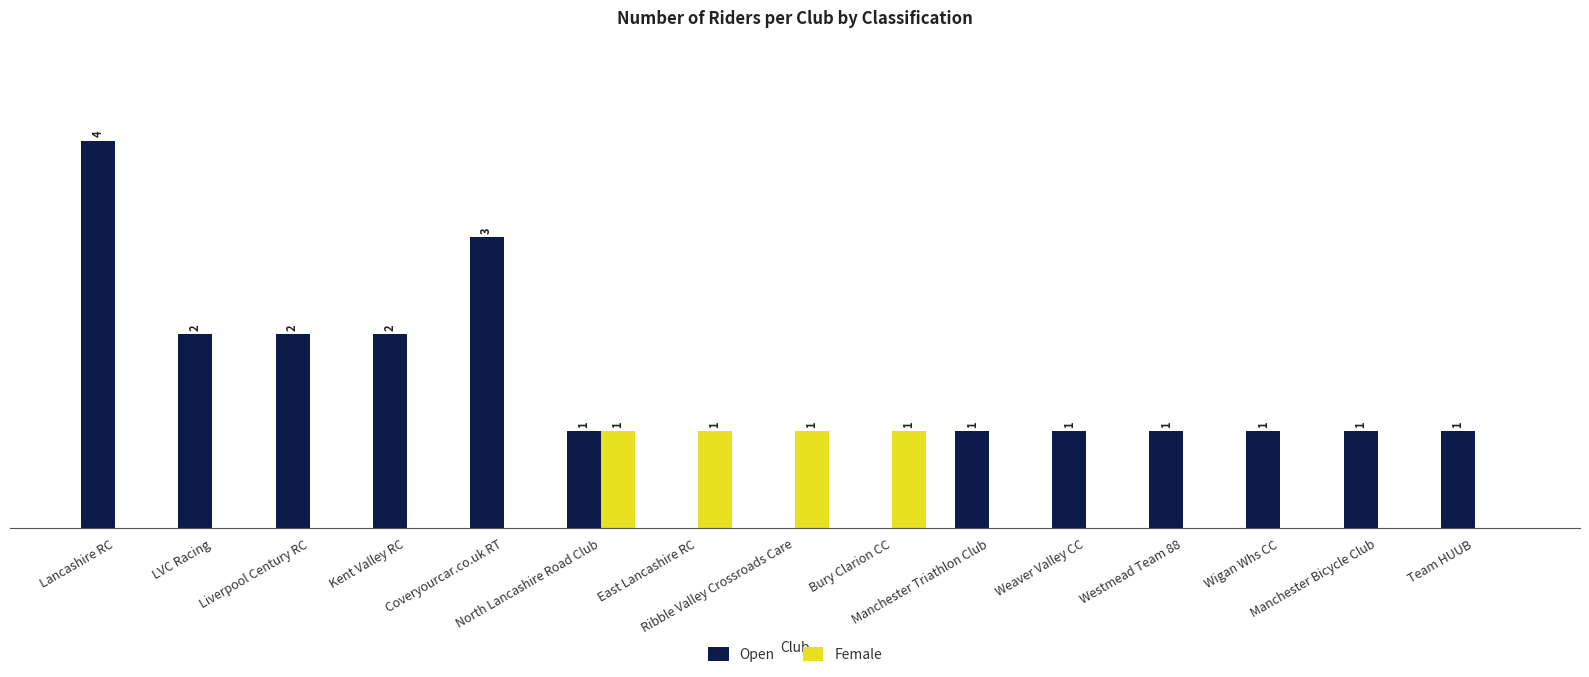

Between LVC Racing and Westmead Team 88, which series saw the biggest shift?

Open